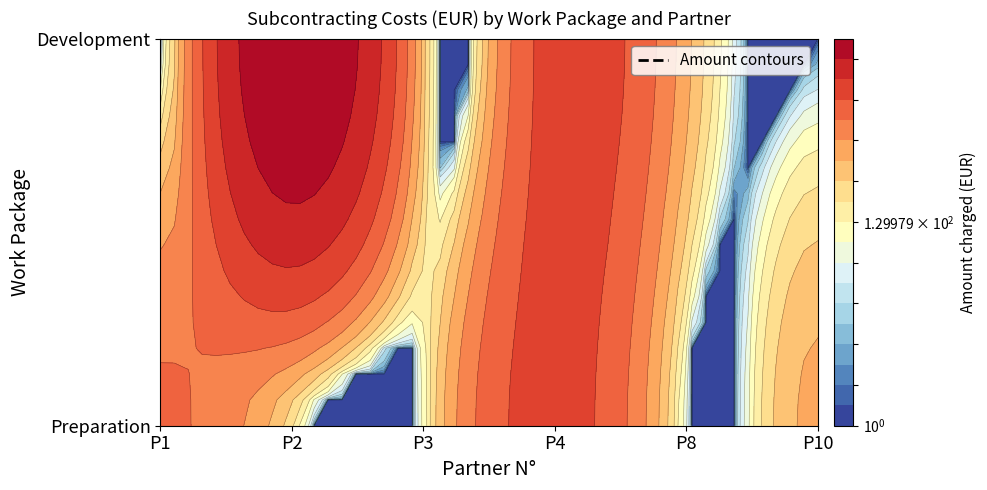

What is the approximate value of Preparation at P2?

230.4